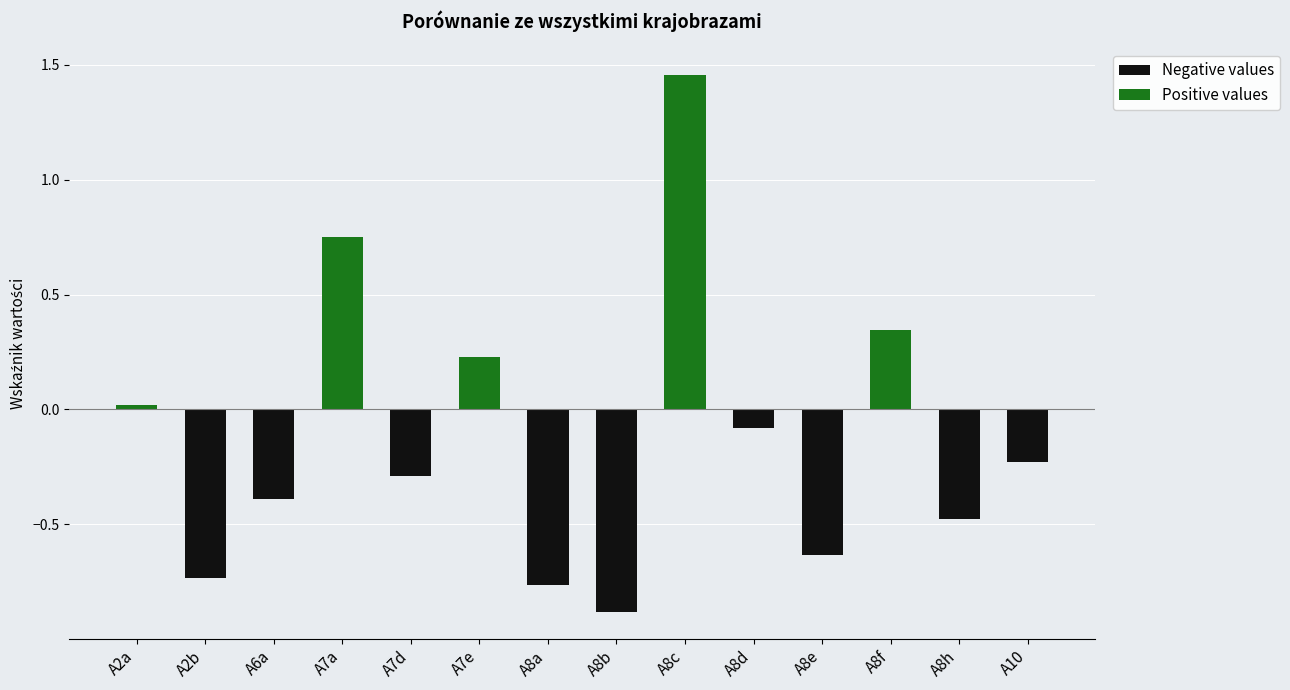

Which category has the lowest value across all series?

A8b